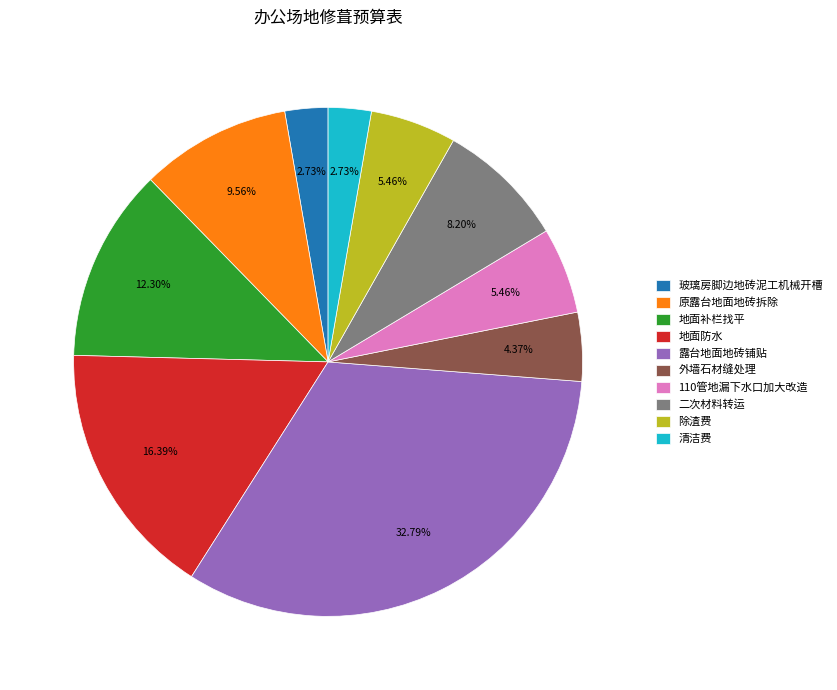

What percentage is NOT represented by 地面补栏找平?

87.7%